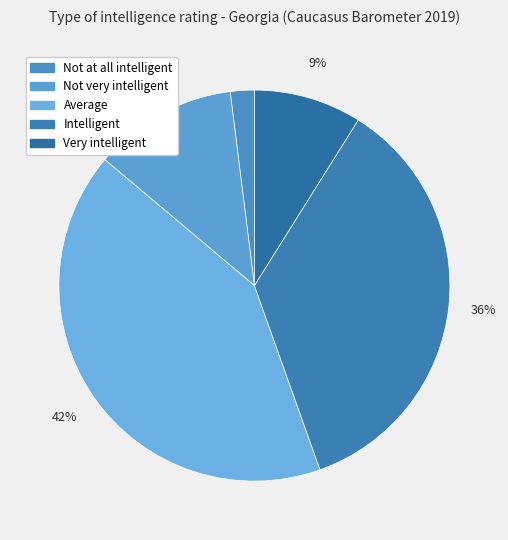

Does Very intelligent account for over 50% of the chart?

No